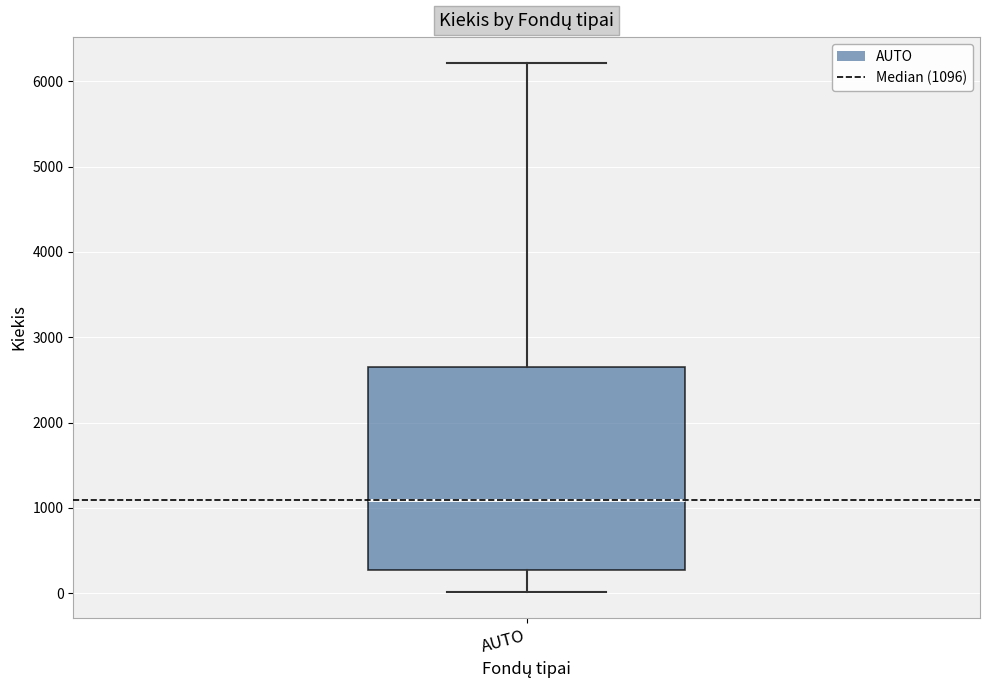

Transcribe this box plot: give where the median line is, the range the box spans, and where the two whiskers end, as read against the y-axis. The values are not printed on the chart, so give them approximately, as read against the axis.

median 1100, box 300 to 2700, whiskers 0 to 6200